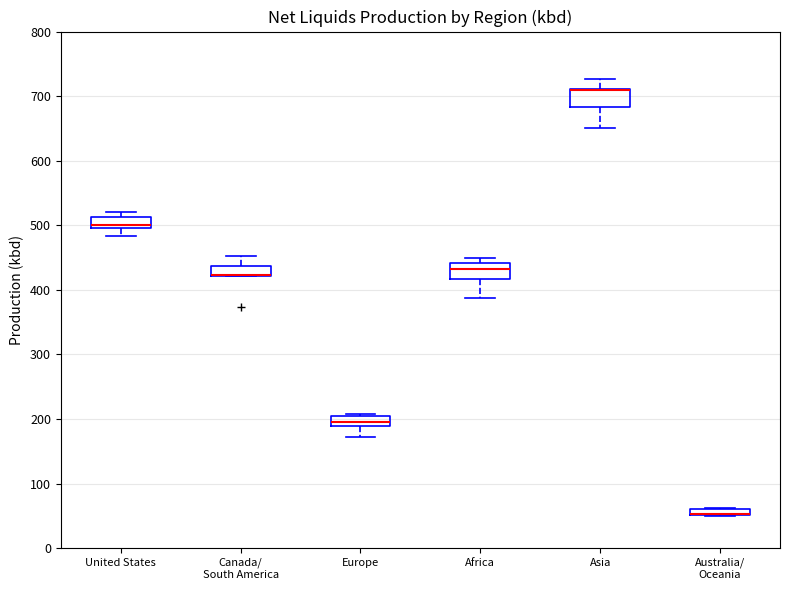

Where is the lower edge of the box for Asia on the y-axis? The values are not printed on the chart, so give them approximately, as read against the axis.

680